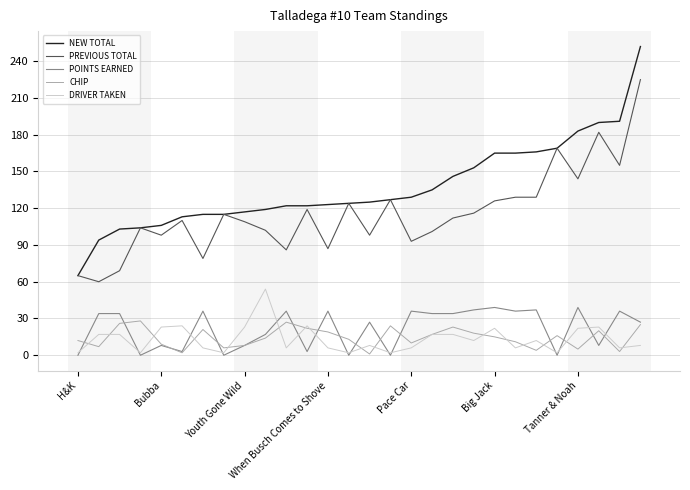

What is the sum of all NEW TOTAL values?

3838